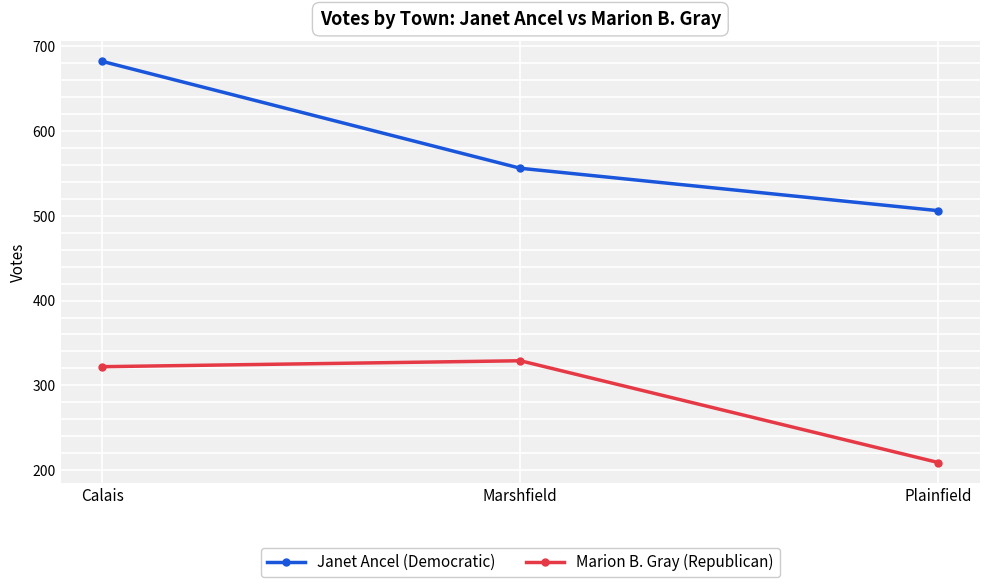

Reading left to right, extract all data points from this chart.

Janet Ancel (Democratic): Calais=682	Marshfield=556	Plainfield=506
Marion B. Gray (Republican): Calais=322	Marshfield=329	Plainfield=209